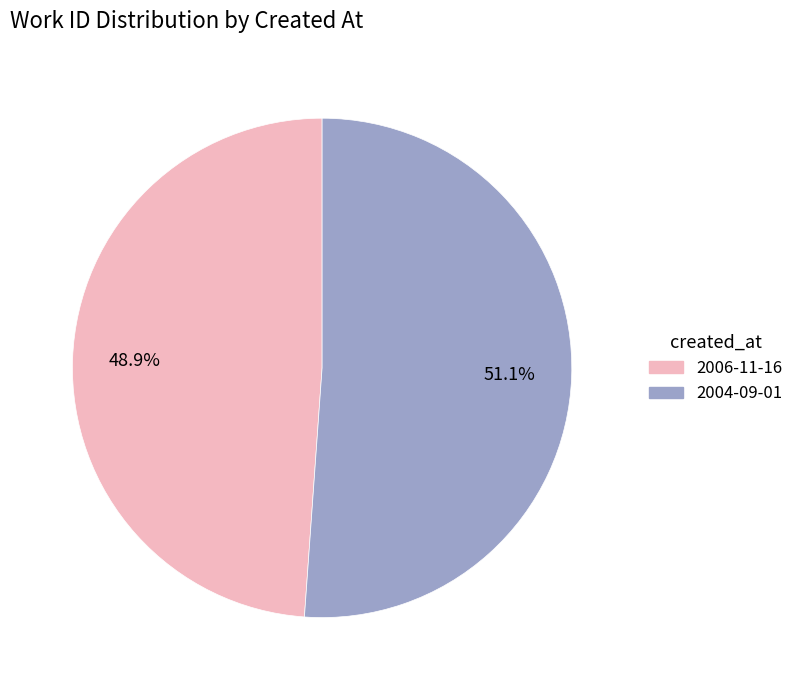

Which category has the smallest portion of the pie?

2006-11-16